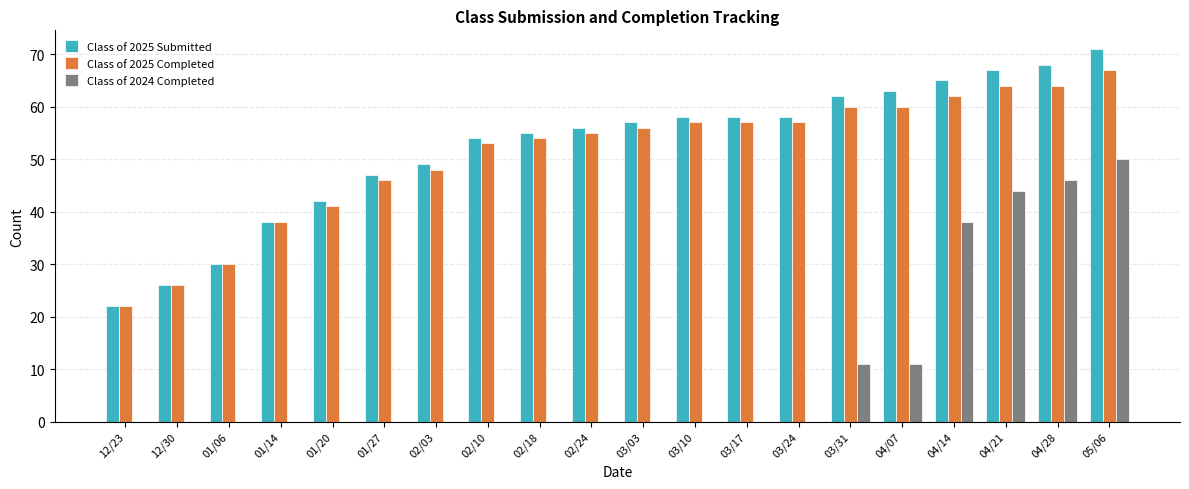

Reading left to right, extract all data points from this chart.

Class of 2025 Submitted: 12/23=22	12/30=26	01/06=30	01/14=38	01/20=42	01/27=47	02/03=49	02/10=54	02/18=55	02/24=56	03/03=57	03/10=58	03/17=58	03/24=58	03/31=62	04/07=63	04/14=65	04/21=67	04/28=68	05/06=71
Class of 2025 Completed: 12/23=22	12/30=26	01/06=30	01/14=38	01/20=41	01/27=46	02/03=48	02/10=53	02/18=54	02/24=55	03/03=56	03/10=57	03/17=57	03/24=57	03/31=60	04/07=60	04/14=62	04/21=64	04/28=64	05/06=67
Class of 2024 Completed: 12/23=0	12/30=0	01/06=0	01/14=0	01/20=0	01/27=0	02/03=0	02/10=0	02/18=0	02/24=0	03/03=0	03/10=0	03/17=0	03/24=0	03/31=11	04/07=11	04/14=38	04/21=44	04/28=46	05/06=50